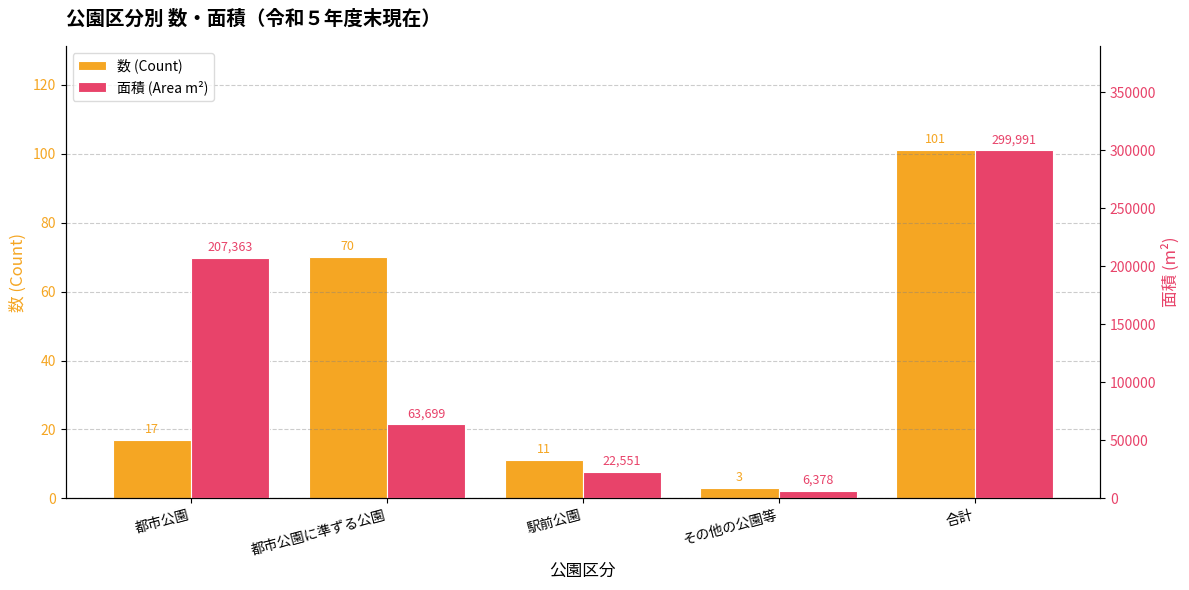

What is the sum of the 数 (Count) values at その他の公園等 and 都市公園に準ずる公園?

73